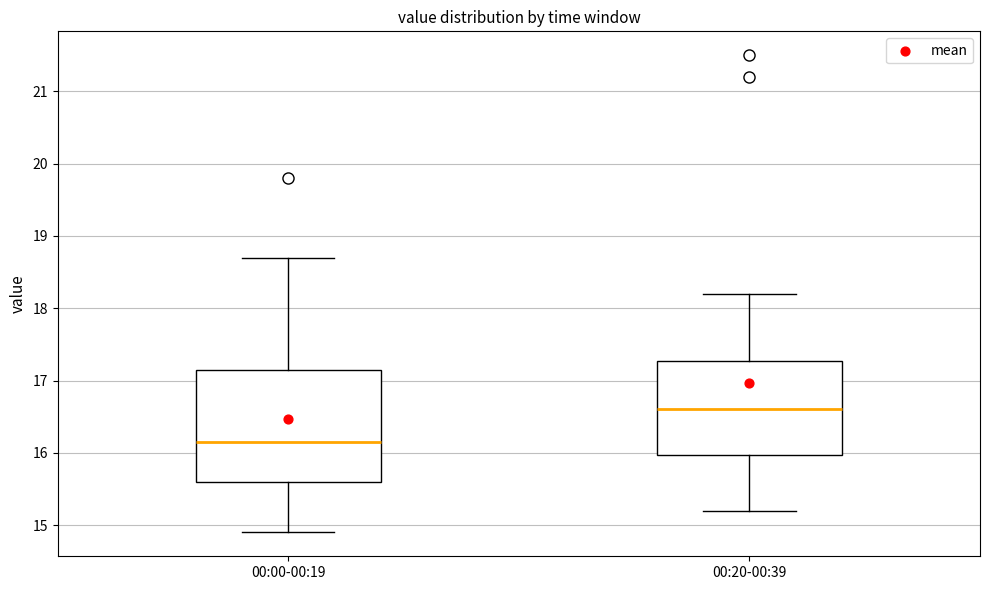

Reading left to right, read every box against the y-axis: the position of its median line, the range the box covers, and the ends of its whiskers. The values are not printed on the chart, so give them approximately, as read against the axis.

00:00-00:19: median 16.2, box 15.6 to 17.2, whiskers 14.9 to 18.7
00:20-00:39: median 16.6, box 16.0 to 17.3, whiskers 15.2 to 18.2